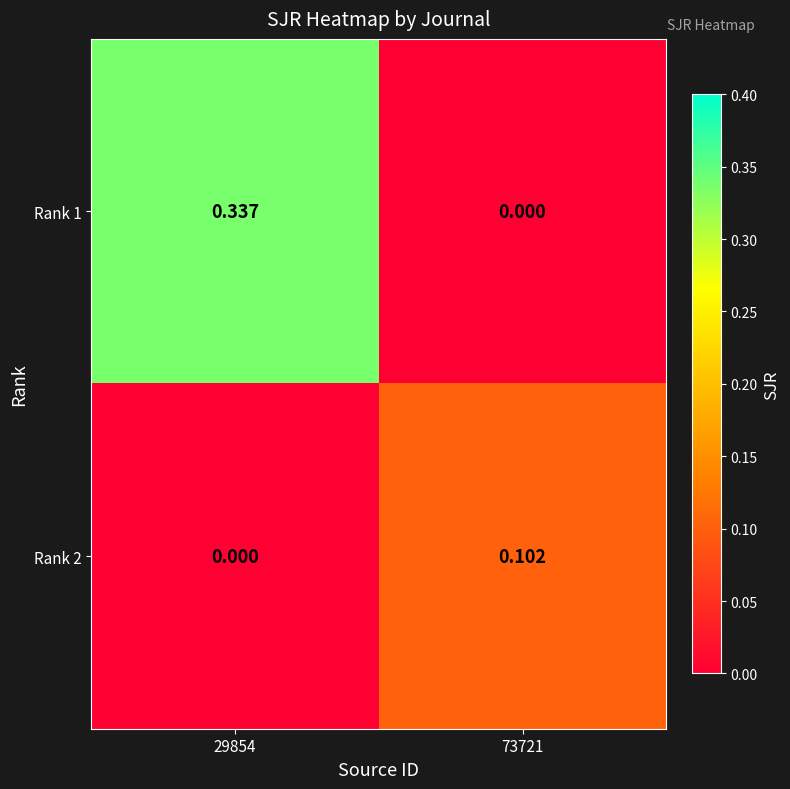

List the series in order of their overall mean, highest first.

Rank 1, Rank 2